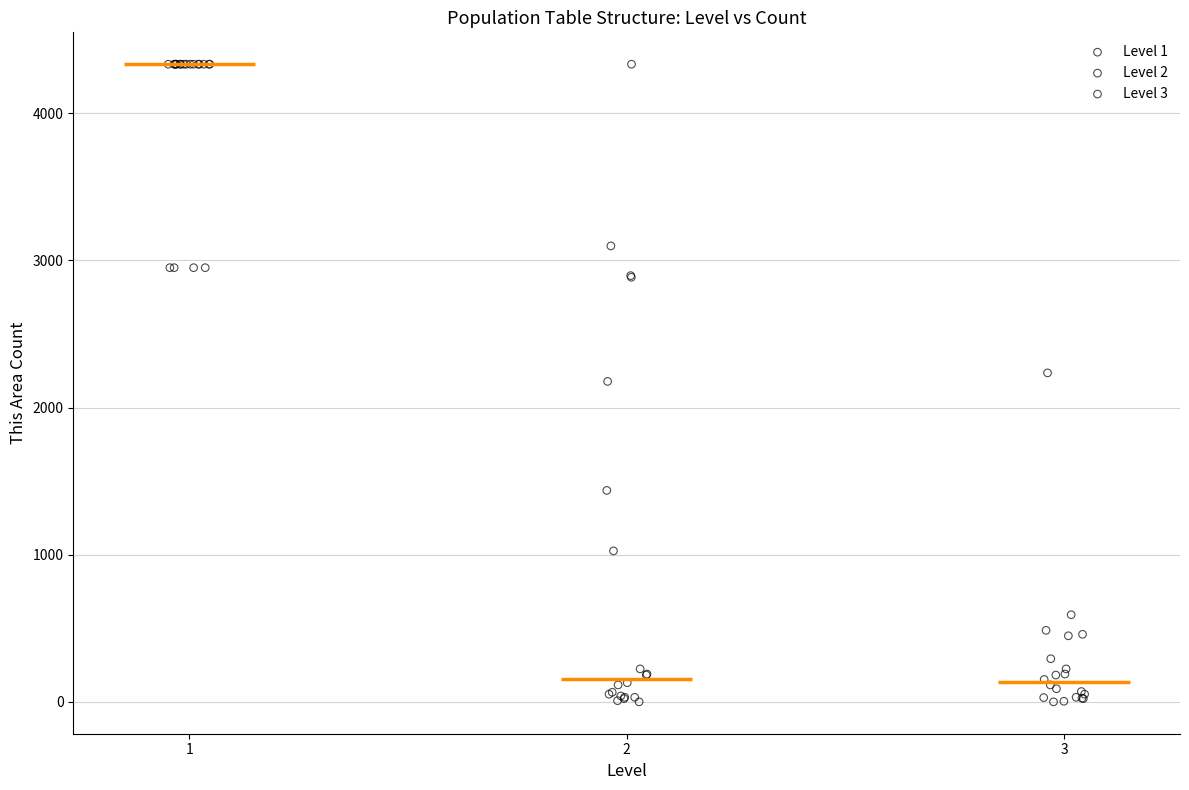

Which series has the widest spread of Y values?

Level 2